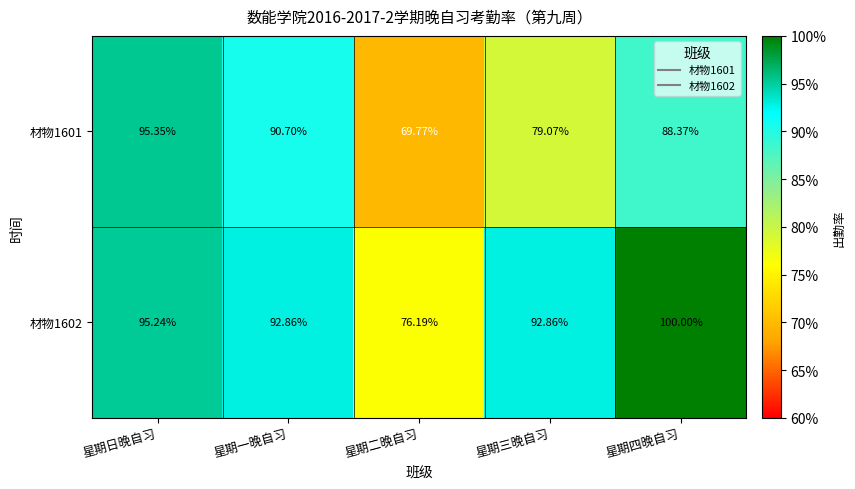

At which category is the sum across all series the highest?

星期日晚自习